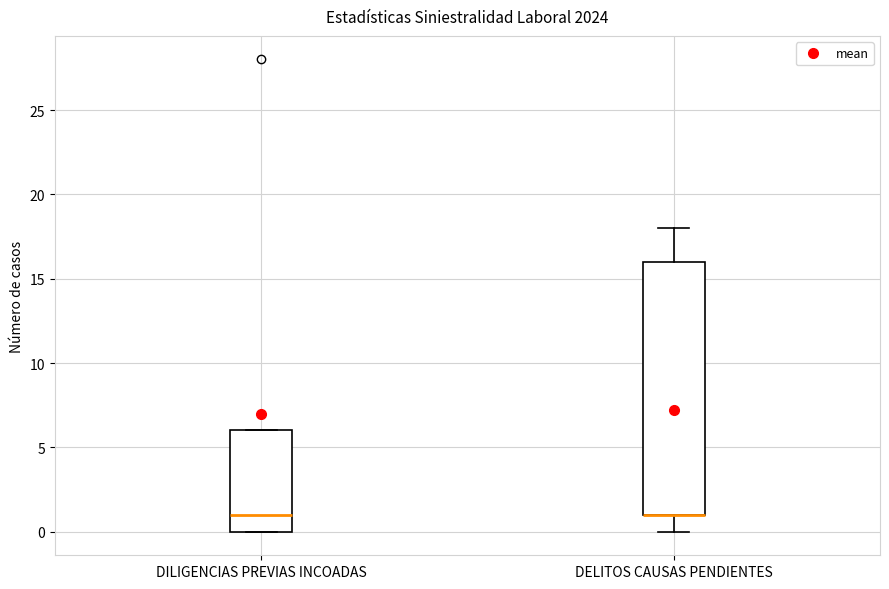

Reading left to right, transcribe this box plot: for each box, give where its median line is, the range the box spans, and where its two whiskers end, as read against the y-axis. The values are not printed on the chart, so give them approximately, as read against the axis.

DILIGENCIAS PREVIAS INCOADAS: median 1, box 0 to 6, whiskers 0 to 6
DELITOS CAUSAS PENDIENTES: median 1 (drawn on the box's lower edge), box 1 to 16, whiskers 0 to 18